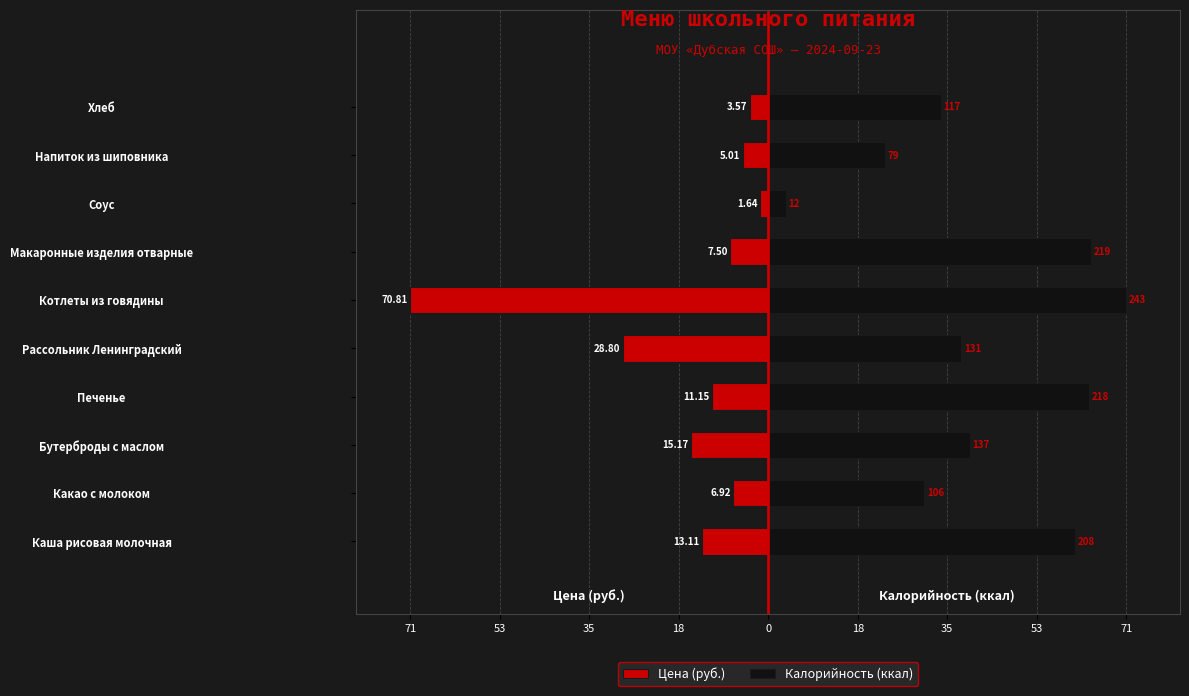

What is the maximum value shown in the chart?

70.8